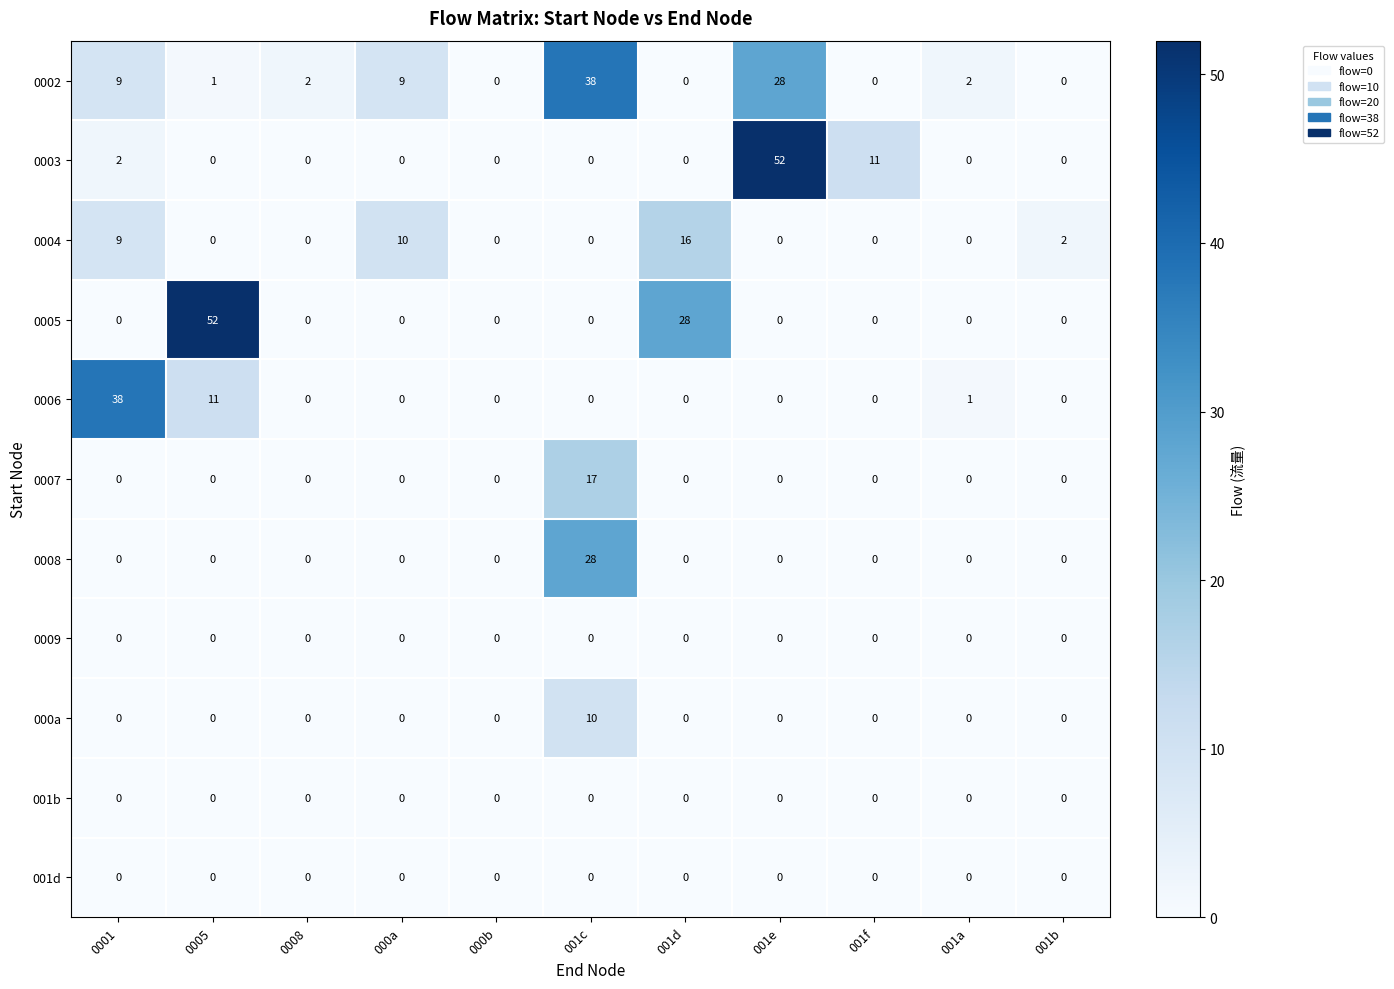

What is the maximum value shown in the chart?

52